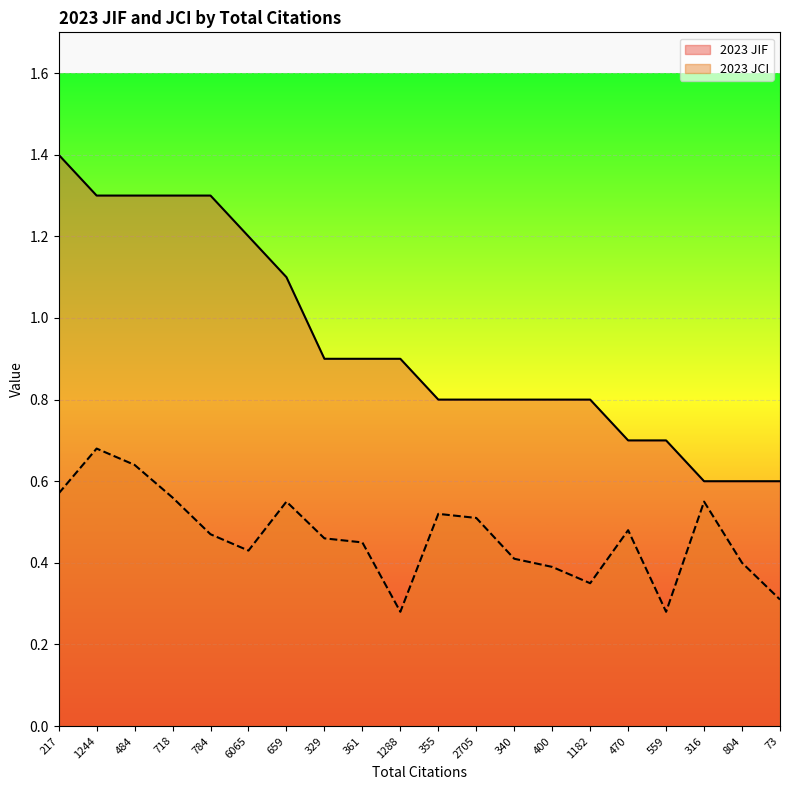

What is the sum of all 2023 JCI values?

9.3